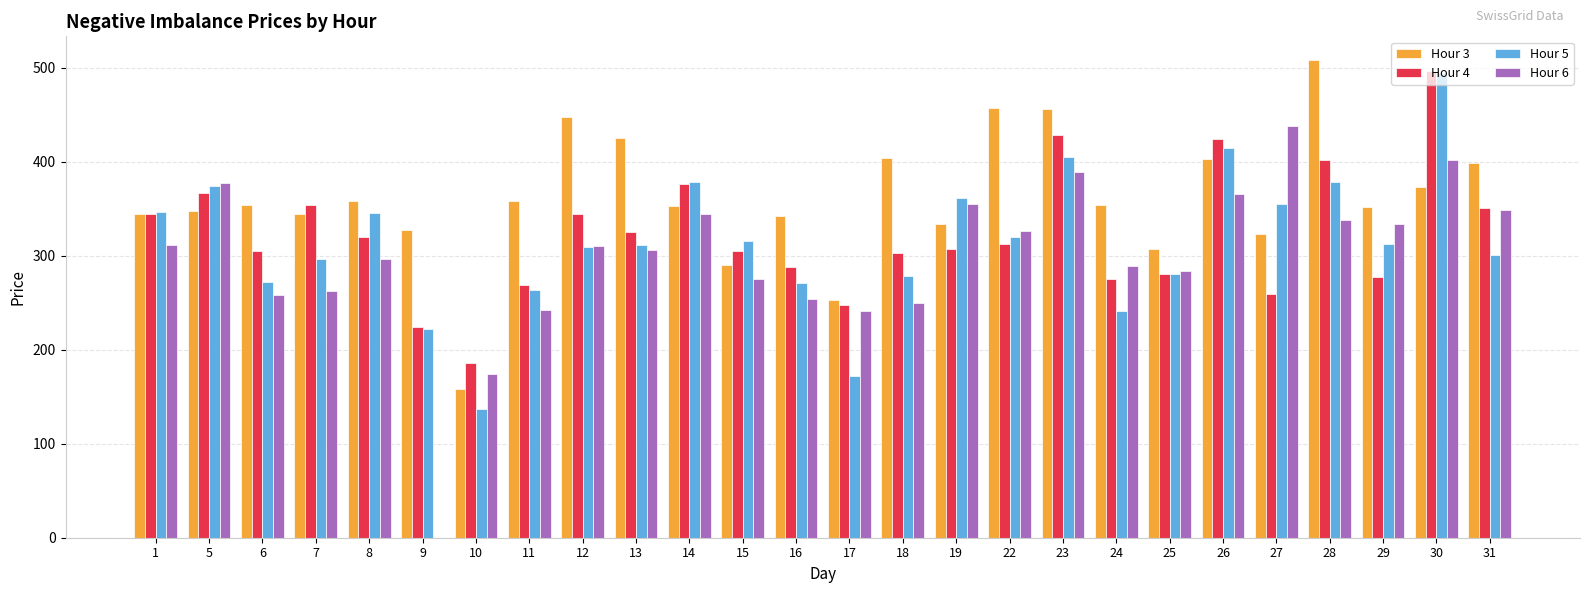

Which series changed the most between 25 and 28?

Hour 3